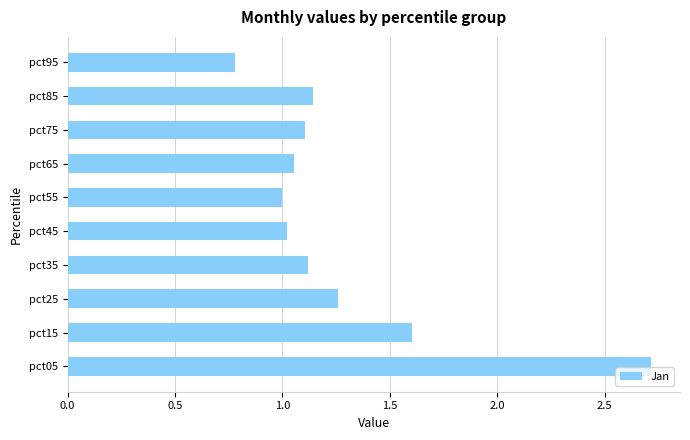

True or false: the data shows 0.7 at pct35.

False